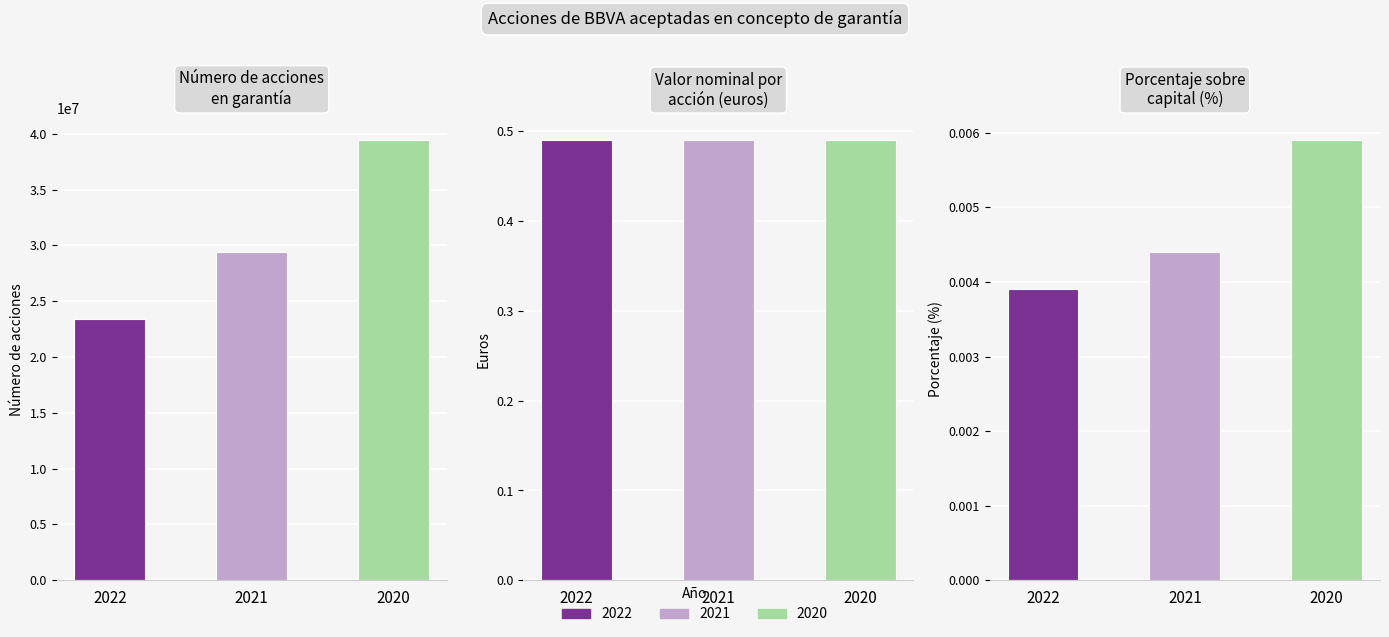

Rank the series at Valor nominal por acción (en euros) from lowest to highest value.

2022, 2021, 2020